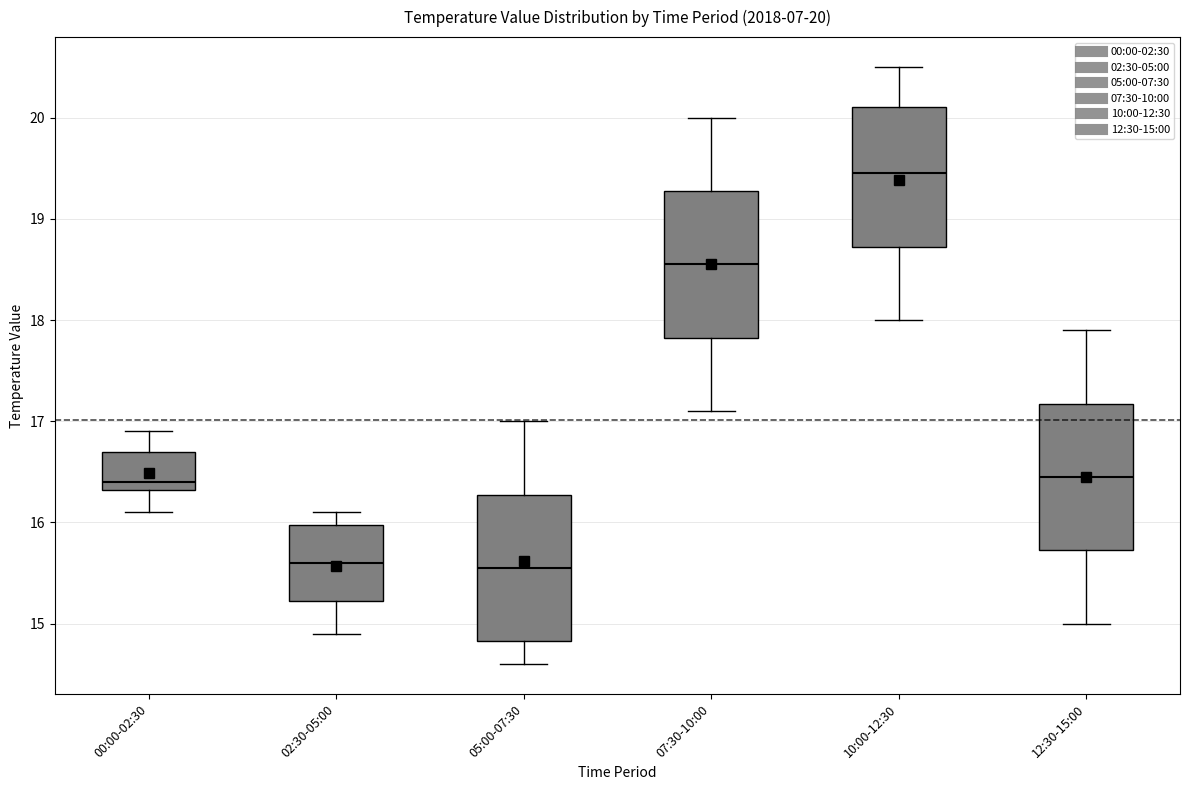

Which box has the highest median line?

10:00-12:30